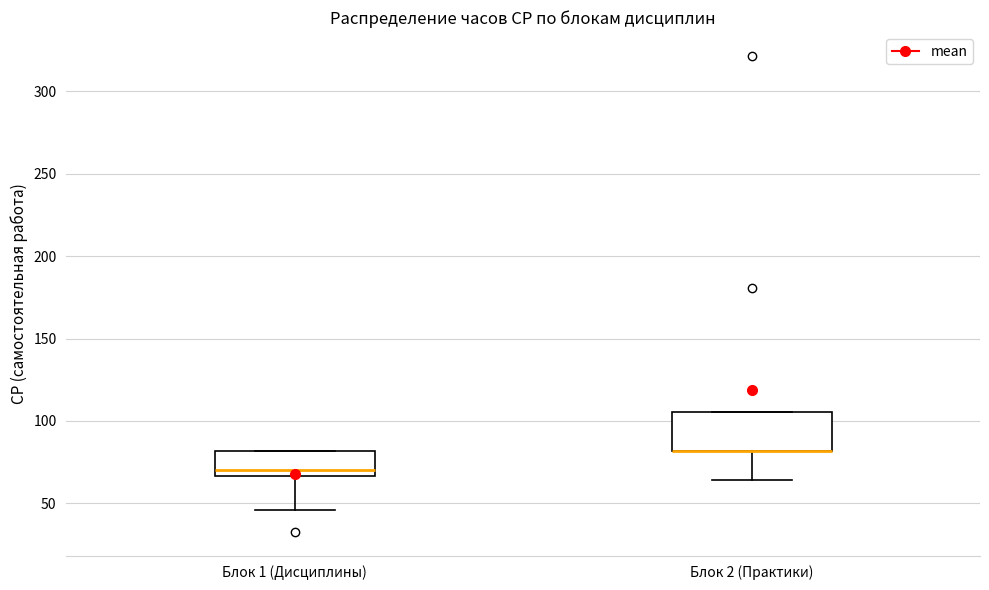

Reading left to right, transcribe this box plot: for each box, give where its median line is, the range the box spans, and where its two whiskers end, as read against the y-axis. The values are not printed on the chart, so give them approximately, as read against the axis.

Блок 1 (Дисциплины): median 70, box 65 to 80, whiskers 45 to 80
Блок 2 (Практики): median 80 (drawn on the box's lower edge), box 80 to 105, whiskers 65 to 105